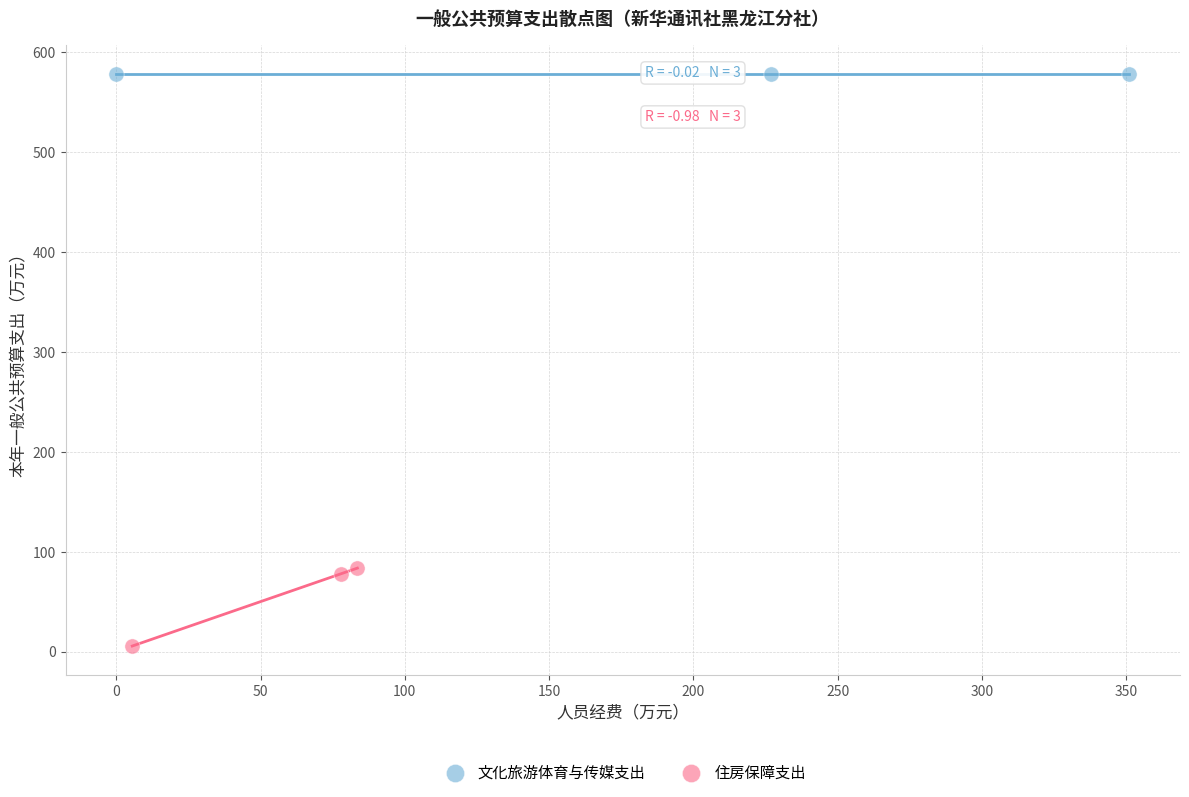

Which series reaches the minimum Y coordinate?

住房保障支出